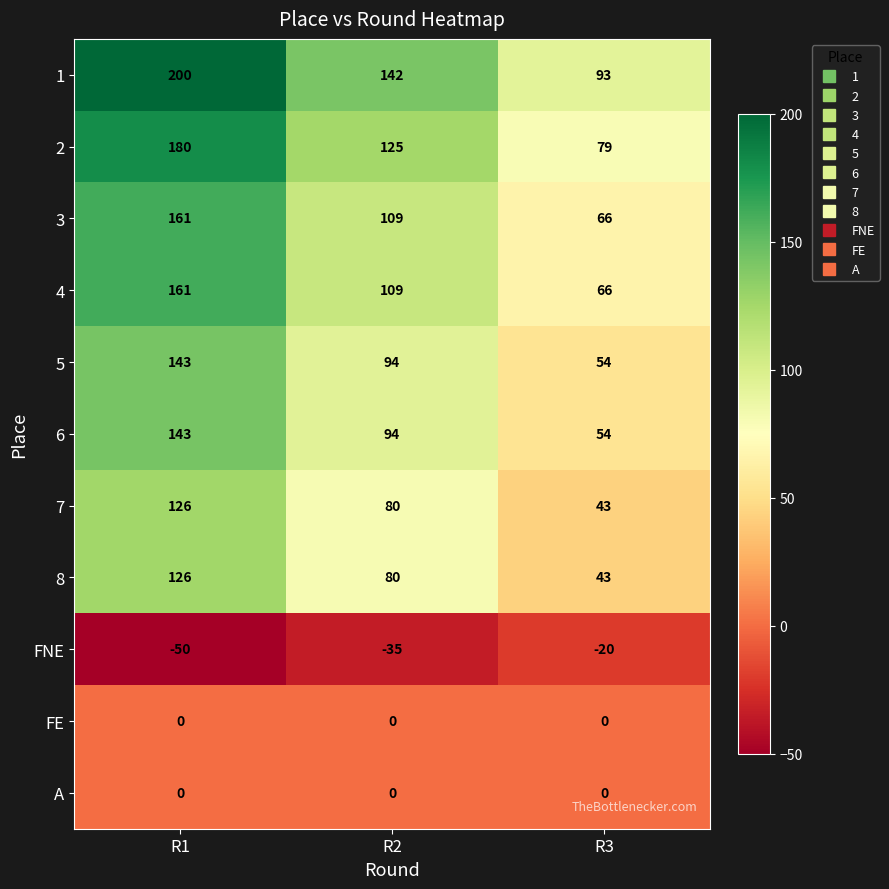

What is the sum of the 7 values at R1 and R3?

169